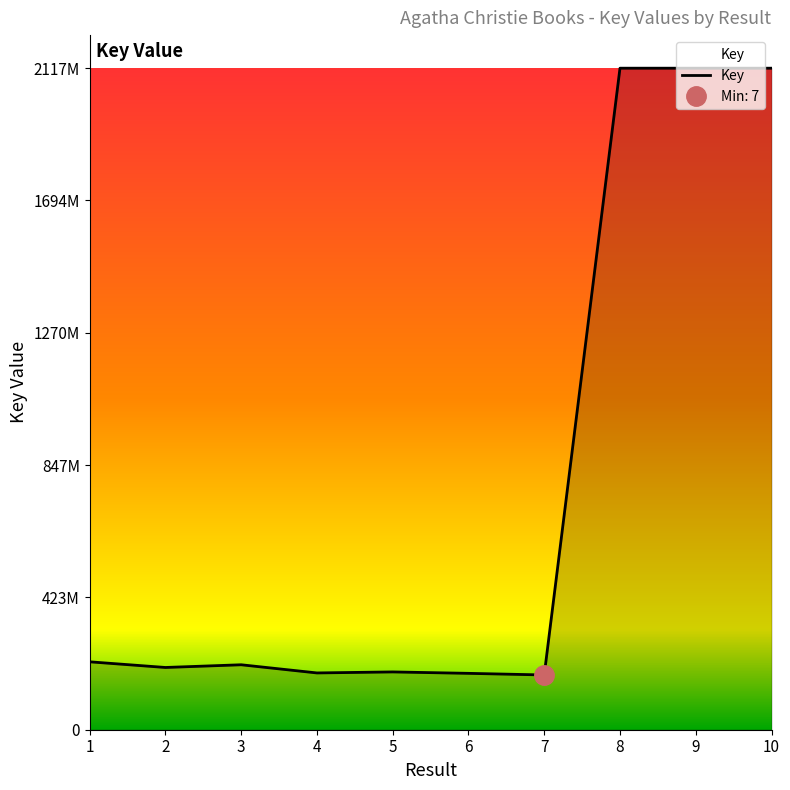

The chart shows a value of 97043427 at 6. True or false?

False